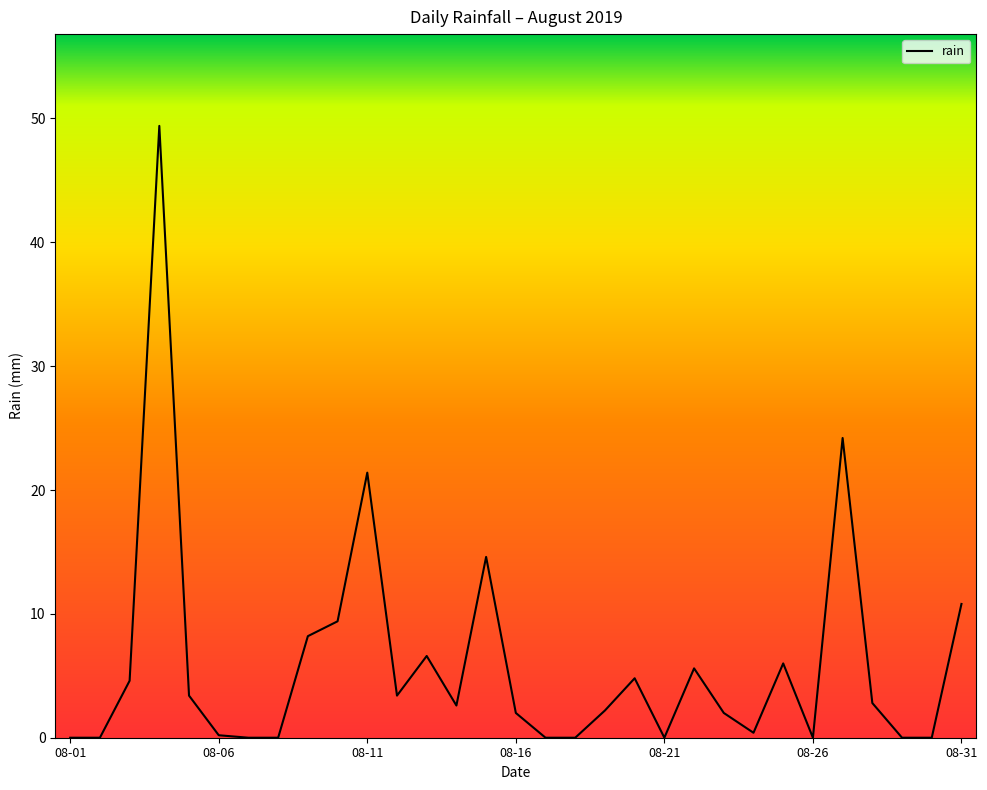

How many series are shown in this chart?

1